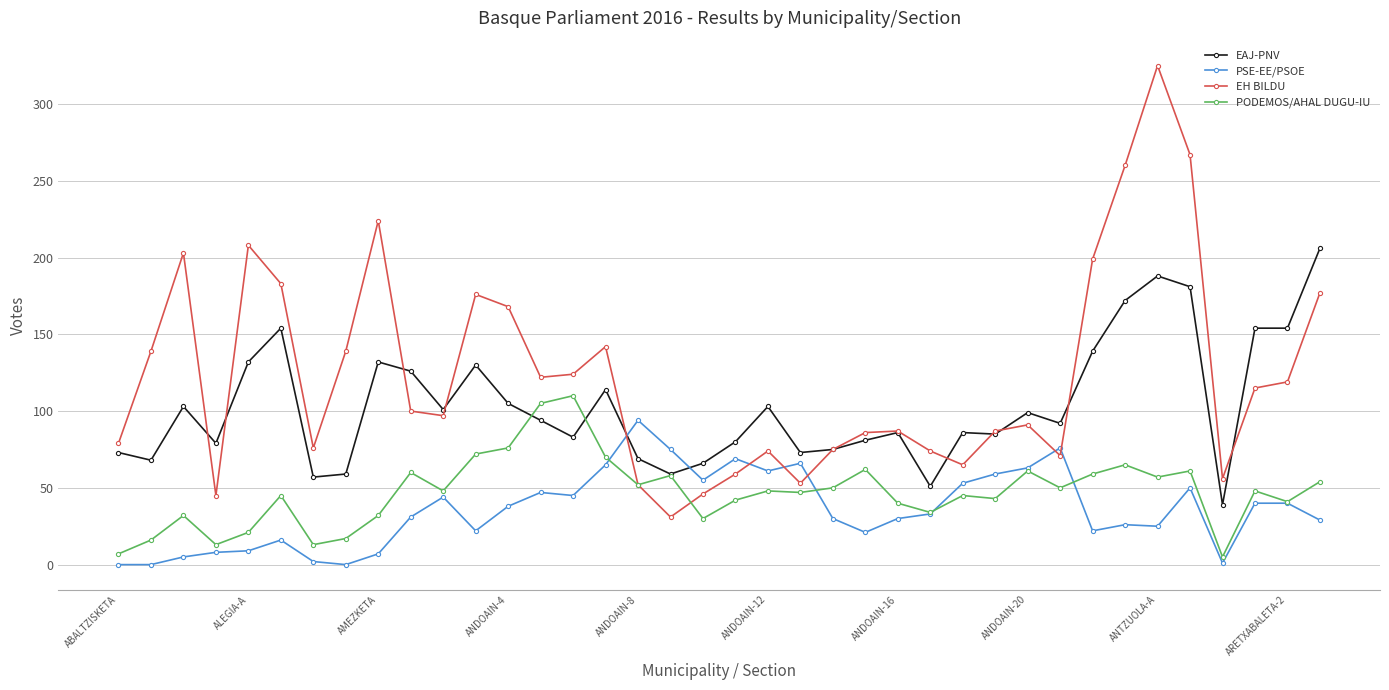

Which series has the largest total across all categories?

EH BILDU